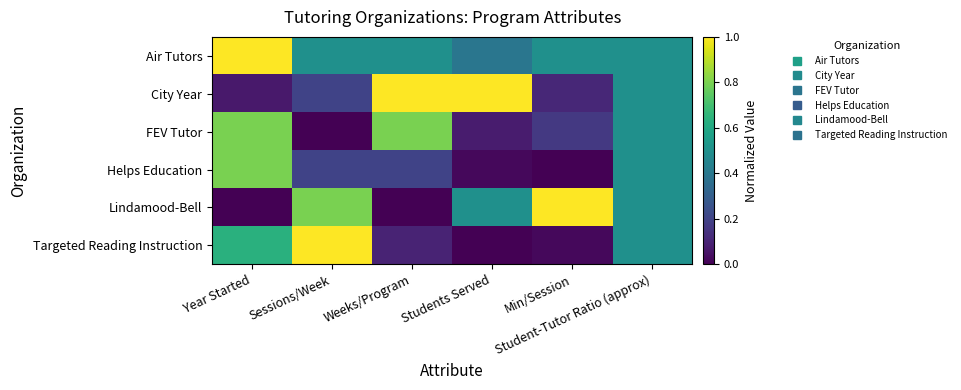

Reading right to left, list all the values displayed in this chart.

Air Tutors: Student-Tutor Ratio (approx)=0.5	Min/Session=0.5	Students Served=0.4	Weeks/Program=0.5	Sessions/Week=0.5	Year Started=1.0
City Year: Student-Tutor Ratio (approx)=0.5	Min/Session=0.1	Students Served=1.0	Weeks/Program=1.0	Sessions/Week=0.2	Year Started=0.1
FEV Tutor: Student-Tutor Ratio (approx)=0.5	Min/Session=0.2	Students Served=0.1	Weeks/Program=0.8	Sessions/Week=0.0	Year Started=0.8
Helps Education: Student-Tutor Ratio (approx)=0.5	Min/Session=0.0	Students Served=0.0	Weeks/Program=0.2	Sessions/Week=0.2	Year Started=0.8
Lindamood-Bell: Student-Tutor Ratio (approx)=0.5	Min/Session=1.0	Students Served=0.5	Weeks/Program=0.0	Sessions/Week=0.8	Year Started=0.0
Targeted Reading Instruction: Student-Tutor Ratio (approx)=0.5	Min/Session=0.0	Students Served=0.0	Weeks/Program=0.1	Sessions/Week=1.0	Year Started=0.6